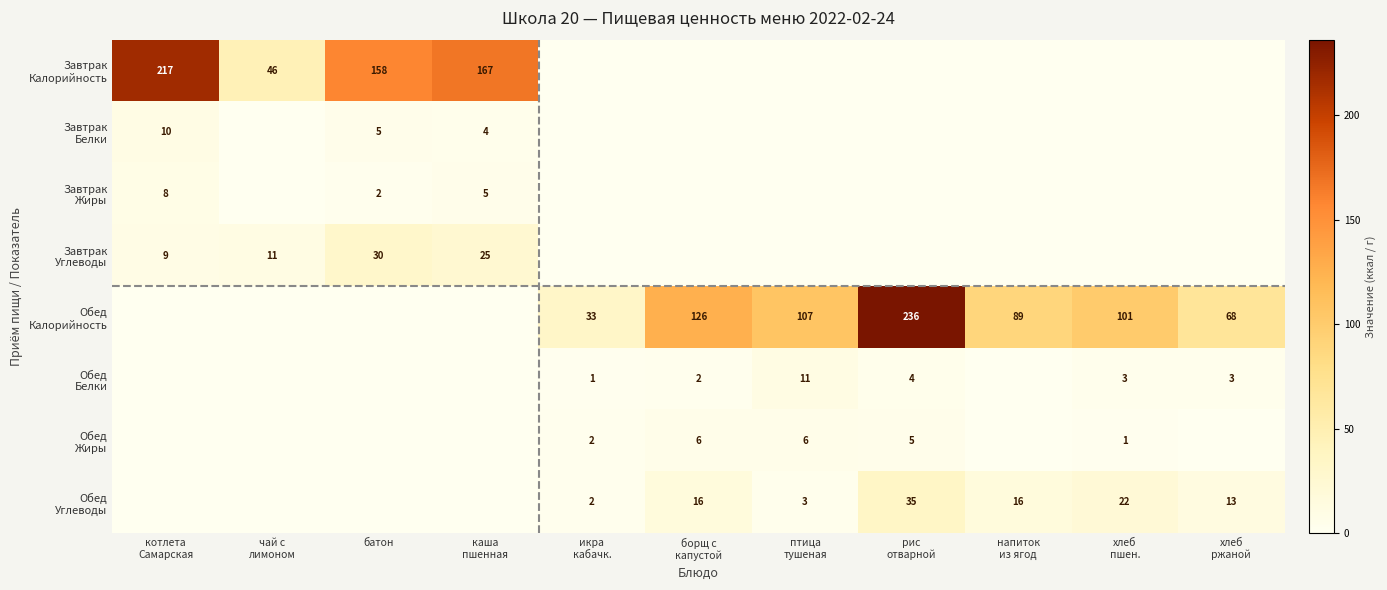

At which category is the sum across all series the highest?

рис
отварной